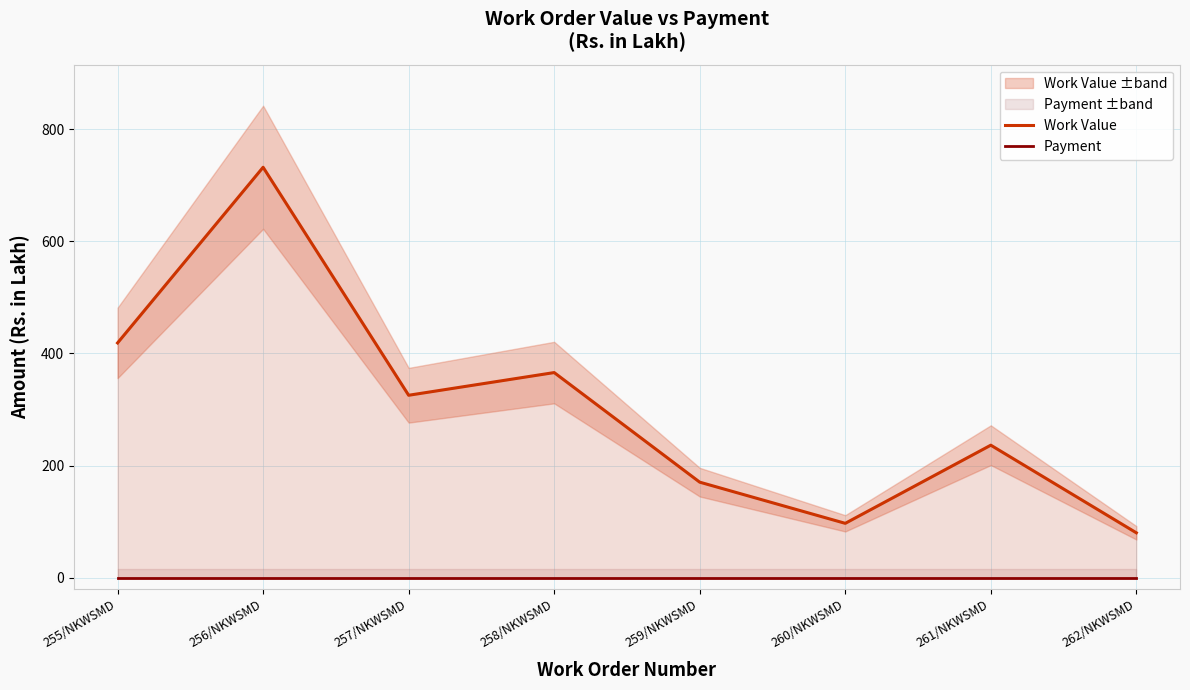

What is the highest value of the Work Value series?

732.2